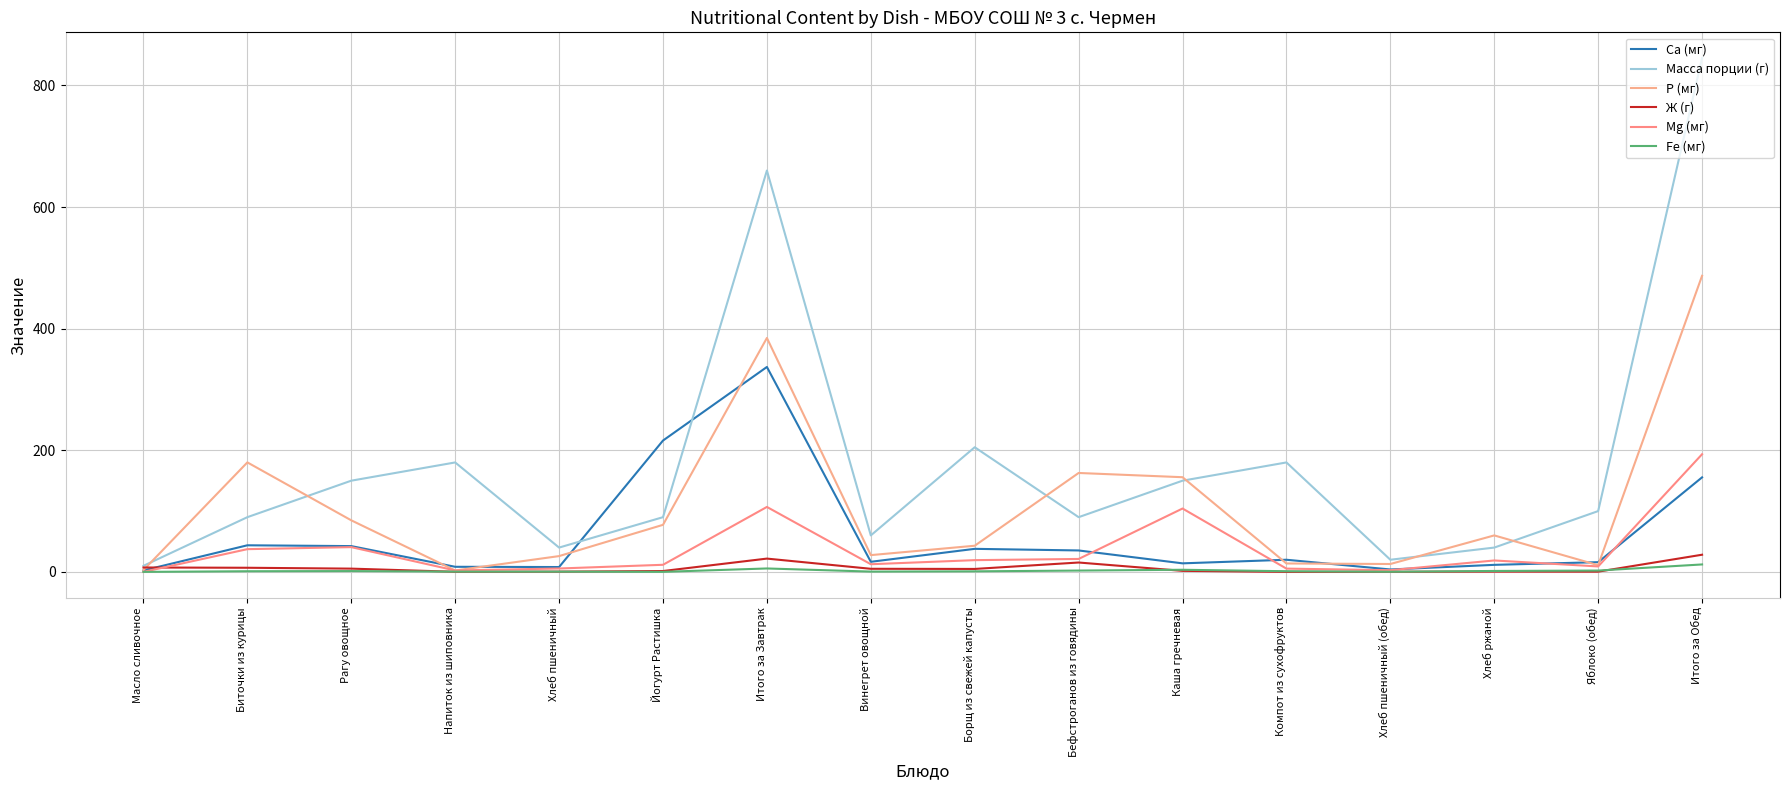

Between which two adjacent categories do Mg (мг) and Ж (г) first intersect?

Масло сливочное and Биточки из курицы